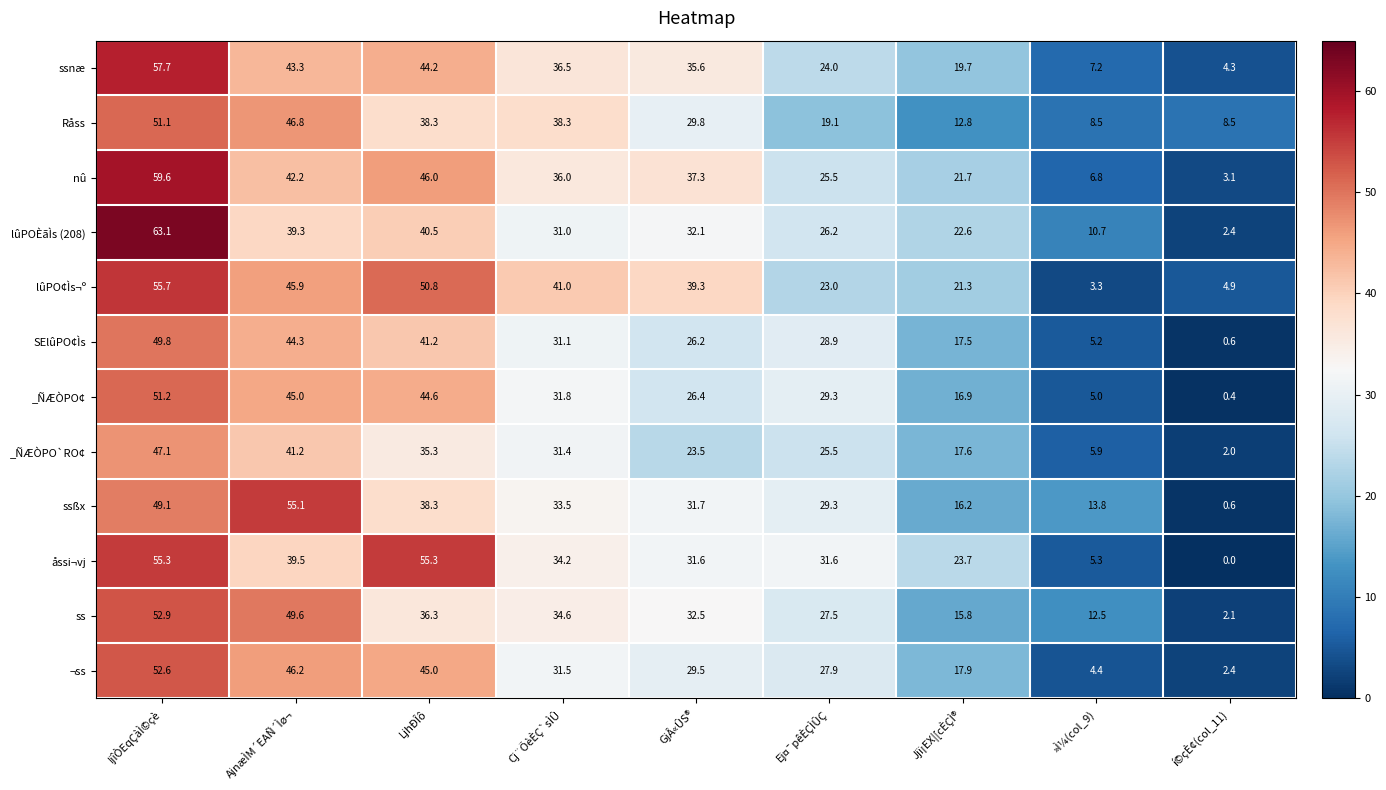

Between IjîÒEqÇàÌ©çè and »Ì¼(col_9), which series saw the biggest shift?

nû